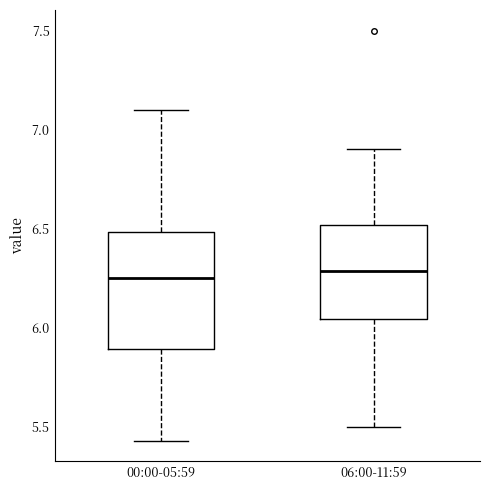

Comparing the boxes themselves (not the whiskers), which one is the tallest?

00:00-05:59